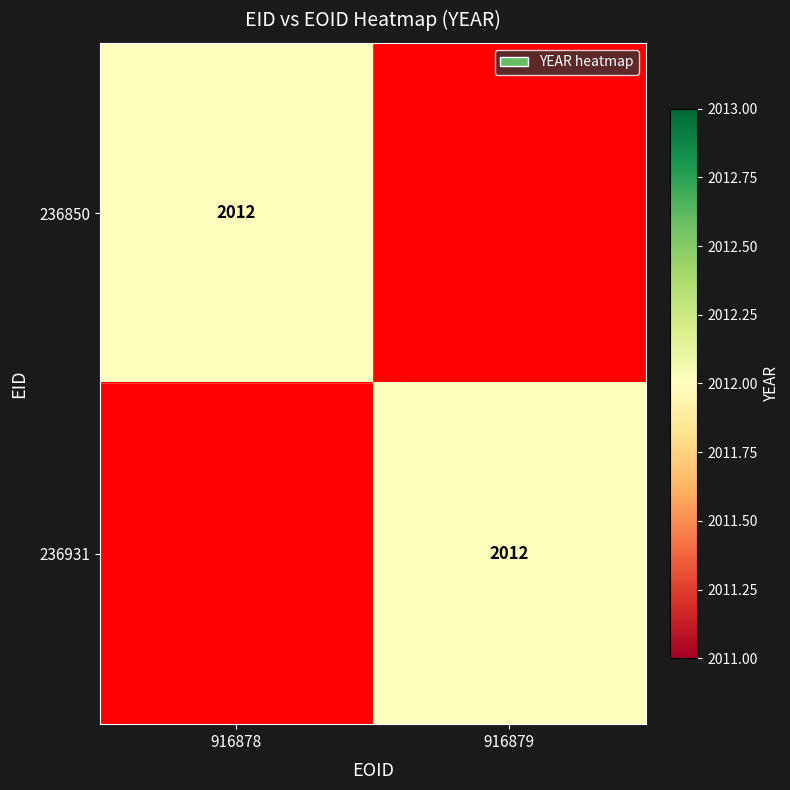

The 236850 series shows 2012 at 916878. True or false?

True